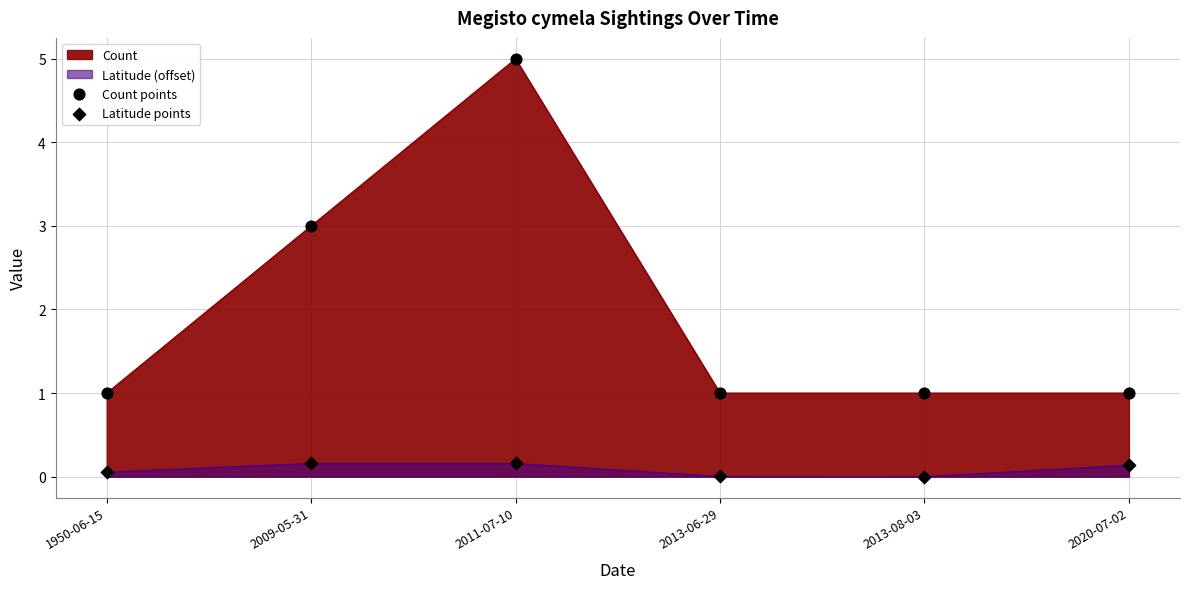

At how many categories does at least one series exceed 2?

2